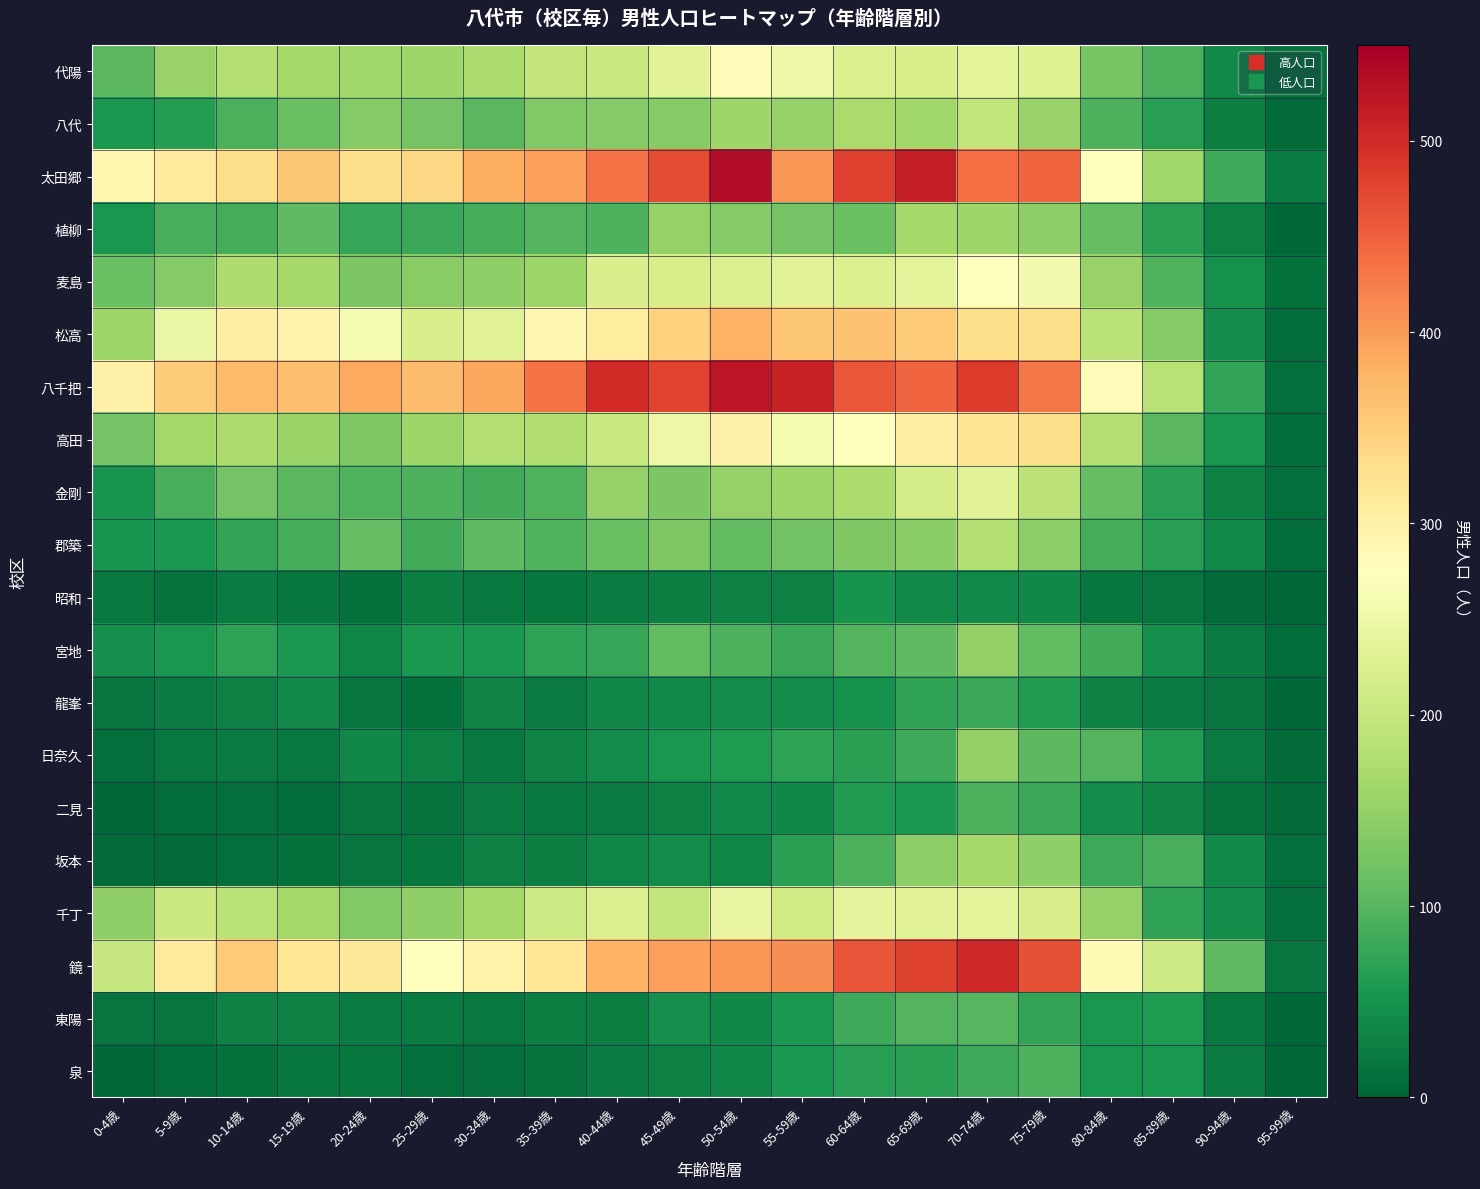

Reading right to left, extract all data points from this chart.

代陽: 95-99歳=11	90-94歳=40	85-89歳=92	80-84歳=125	75-79歳=228	70-74歳=236	65-69歳=219	60-64歳=222	55-59歳=250	50-54歳=282	45-49歳=232	40-44歳=203	35-39歳=197	30-34歳=172	25-29歳=159	20-24歳=163	15-19歳=164	10-14歳=180	5-9歳=153	0-4歳=103
八代: 95-99歳=6	90-94歳=27	85-89歳=66	80-84歳=93	75-79歳=153	70-74歳=194	65-69歳=162	60-64歳=170	55-59歳=151	50-54歳=160	45-49歳=138	40-44歳=137	35-39歳=134	30-34歳=103	25-29歳=123	20-24歳=136	15-19歳=114	10-14歳=91	5-9歳=64	0-4歳=55
太田郷: 95-99歳=25	90-94歳=82	85-89歳=163	80-84歳=275	75-79歳=446	70-74歳=440	65-69歳=515	60-64歳=480	55-59歳=404	50-54歳=533	45-49歳=469	40-44歳=434	35-39歳=397	30-34歳=383	25-29歳=339	20-24歳=333	15-19歳=357	10-14歳=331	5-9歳=311	0-4歳=292
植柳: 95-99歳=3	90-94歳=30	85-89歳=68	80-84歳=111	75-79歳=148	70-74歳=161	65-69歳=167	60-64歳=114	55-59歳=124	50-54歳=137	45-49歳=151	40-44歳=93	35-39歳=98	30-34歳=86	25-29歳=79	20-24歳=77	15-19歳=106	10-14歳=88	5-9歳=89	0-4歳=55
麦島: 95-99歳=12	90-94歳=49	85-89歳=95	80-84歳=154	75-79歳=258	70-74歳=275	65-69歳=235	60-64歳=224	55-59歳=230	50-54歳=225	45-49歳=219	40-44歳=221	35-39歳=157	30-34歳=147	25-29歳=140	20-24歳=130	15-19歳=167	10-14歳=175	5-9歳=136	0-4歳=116
松高: 95-99歳=7	90-94歳=44	85-89歳=138	80-84歳=188	75-79歳=329	70-74歳=329	65-69歳=354	60-64歳=362	55-59歳=358	50-54歳=380	45-49歳=345	40-44歳=308	35-39歳=290	30-34歳=230	25-29歳=221	20-24歳=264	15-19歳=296	10-14歳=305	5-9歳=245	0-4歳=157
八千把: 95-99歳=10	90-94歳=74	85-89歳=185	80-84歳=280	75-79歳=431	70-74歳=484	65-69歳=445	60-64歳=458	55-59歳=511	50-54歳=523	45-49歳=476	40-44歳=501	35-39歳=432	30-34歳=390	25-29歳=368	20-24歳=387	15-19歳=367	10-14歳=370	5-9歳=351	0-4歳=300
高田: 95-99歳=7	90-94歳=55	85-89歳=102	80-84歳=181	75-79歳=329	70-74歳=322	65-69歳=303	60-64歳=276	55-59歳=261	50-54歳=300	45-49歳=250	40-44歳=201	35-39歳=177	30-34歳=180	25-29歳=158	20-24歳=133	15-19歳=155	10-14歳=172	5-9歳=165	0-4歳=123
金剛: 95-99歳=9	90-94歳=32	85-89歳=66	80-84歳=110	75-79歳=190	70-74歳=231	65-69歳=216	60-64歳=172	55-59歳=158	50-54歳=151	45-49歳=131	40-44歳=152	35-39歳=95	30-34歳=84	25-29歳=93	20-24歳=96	15-19歳=101	10-14歳=124	5-9歳=89	0-4歳=53
郡築: 95-99歳=7	90-94歳=39	85-89歳=66	80-84歳=87	75-79歳=145	70-74歳=179	65-69歳=142	60-64歳=132	55-59歳=121	50-54歳=109	45-49歳=133	40-44歳=114	35-39歳=95	30-34歳=107	25-29歳=85	20-24歳=110	15-19歳=86	10-14歳=74	5-9歳=56	0-4歳=53
昭和: 95-99歳=0	90-94歳=6	85-89歳=16	80-84歳=19	75-79歳=37	70-74歳=40	65-69歳=39	60-64歳=50	55-59歳=29	50-54歳=30	45-49歳=27	40-44歳=25	35-39歳=18	30-34歳=21	25-29歳=26	20-24歳=11	15-19歳=19	10-14歳=24	5-9歳=14	0-4歳=21
宮地: 95-99歳=7	90-94歳=24	85-89歳=47	80-84歳=85	75-79歳=108	70-74歳=149	65-69歳=107	60-64歳=97	55-59歳=79	50-54歳=94	45-49歳=108	40-44歳=77	35-39歳=70	30-34歳=58	25-29歳=57	20-24歳=35	15-19歳=56	10-14歳=69	5-9歳=54	0-4歳=47
龍峯: 95-99歳=4	90-94歳=17	85-89歳=24	80-84歳=32	75-79歳=61	70-74歳=79	65-69歳=72	60-64歳=49	55-59歳=45	50-54歳=43	45-49歳=39	40-44歳=37	35-39歳=23	30-34歳=33	25-29歳=11	20-24歳=17	15-19歳=40	10-14歳=29	5-9歳=23	0-4歳=16
日奈久: 95-99歳=5	90-94歳=23	85-89歳=61	80-84歳=97	75-79歳=104	70-74歳=149	65-69歳=83	60-64歳=68	55-59歳=70	50-54歳=59	45-49歳=54	40-44歳=41	35-39歳=33	30-34歳=21	25-29歳=30	20-24歳=37	15-19歳=21	10-14歳=22	5-9歳=20	0-4歳=9
二見: 95-99歳=6	90-94歳=14	85-89歳=33	80-84歳=44	75-79歳=79	70-74歳=94	65-69歳=58	60-64歳=62	55-59歳=38	50-54歳=40	45-49歳=28	40-44歳=22	35-39歳=21	30-34歳=23	25-29歳=14	20-24歳=17	15-19歳=8	10-14歳=9	5-9歳=7	0-4歳=3
坂本: 95-99歳=10	90-94歳=39	85-89歳=90	80-84歳=81	75-79歳=148	70-74歳=166	65-69歳=144	60-64歳=92	55-59歳=67	50-54歳=36	45-49歳=41	40-44歳=36	35-39歳=26	30-34歳=28	25-29歳=18	20-24歳=17	15-19歳=11	10-14歳=10	5-9歳=5	0-4歳=5
千丁: 95-99歳=10	90-94歳=44	85-89歳=72	80-84歳=151	75-79歳=221	70-74歳=237	65-69歳=233	60-64歳=240	55-59歳=212	50-54歳=243	45-49歳=194	40-44歳=227	35-39歳=208	30-34歳=164	25-29歳=147	20-24歳=135	15-19歳=165	10-14歳=189	5-9歳=205	0-4歳=147
鏡: 95-99歳=17	90-94歳=107	85-89歳=207	80-84歳=285	75-79歳=466	70-74歳=504	65-69歳=478	60-64歳=460	55-59歳=411	50-54歳=404	45-49歳=396	40-44歳=380	35-39歳=317	30-34歳=297	25-29歳=273	20-24歳=313	15-19歳=318	10-14歳=354	5-9歳=311	0-4歳=198
東陽: 95-99歳=4	90-94歳=21	85-89歳=59	80-84歳=54	75-79歳=75	70-74歳=100	65-69歳=98	60-64歳=83	55-59歳=57	50-54歳=38	45-49歳=46	40-44歳=27	35-39歳=26	30-34歳=21	25-29歳=24	20-24歳=24	15-19歳=32	10-14歳=31	5-9歳=17	0-4歳=17
泉: 95-99歳=4	90-94歳=23	85-89歳=55	80-84歳=55	75-79歳=93	70-74歳=80	65-69歳=68	60-64歳=65	55-59歳=58	50-54歳=37	45-49歳=30	40-44歳=24	35-39歳=13	30-34歳=9	25-29歳=10	20-24歳=18	15-19歳=19	10-14歳=12	5-9歳=8	0-4歳=4